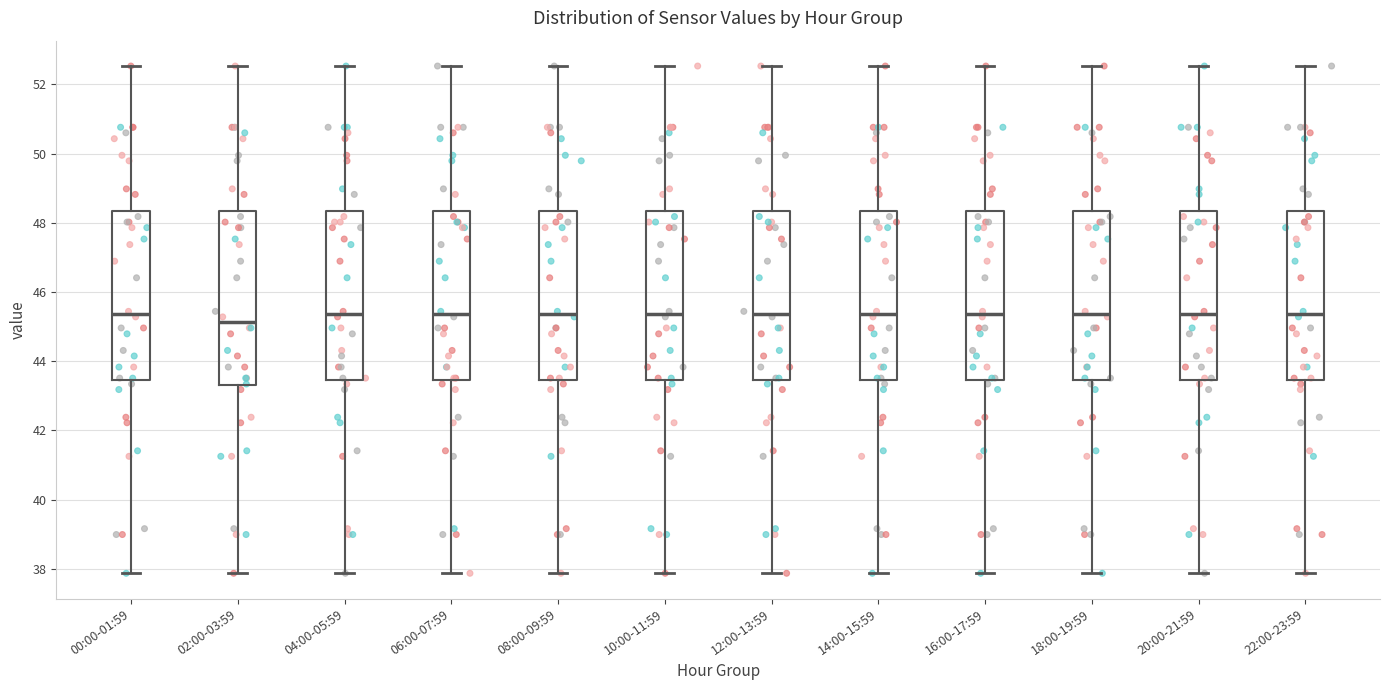

Where does the median line of the box for 12:00-13:59 sit on the y-axis? The values are not printed on the chart, so give them approximately, as read against the axis.

45.4